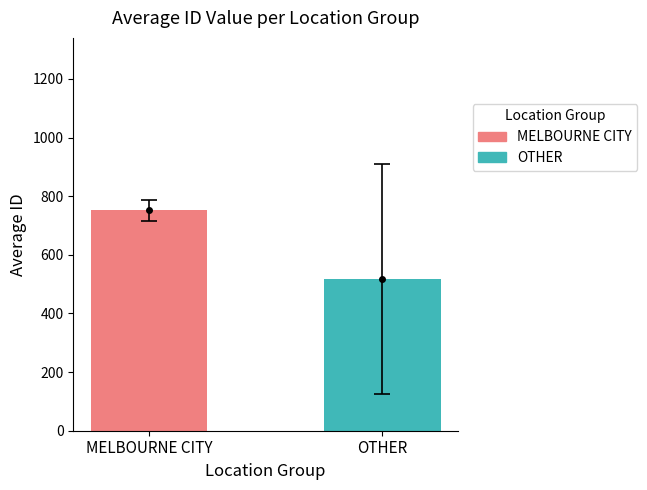

Reading left to right, extract all data points from this chart.

MELBOURNE CITY=751.3	OTHER=516.2